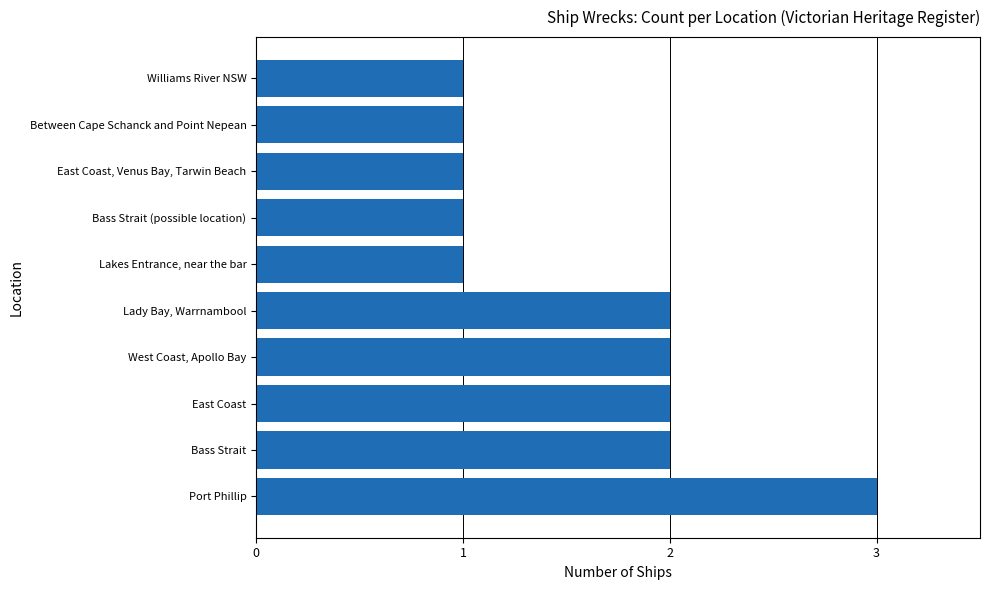

What is the ratio of the value at East Coast, Venus Bay, Tarwin Beach to the value at Lakes Entrance, near the bar?

1.0